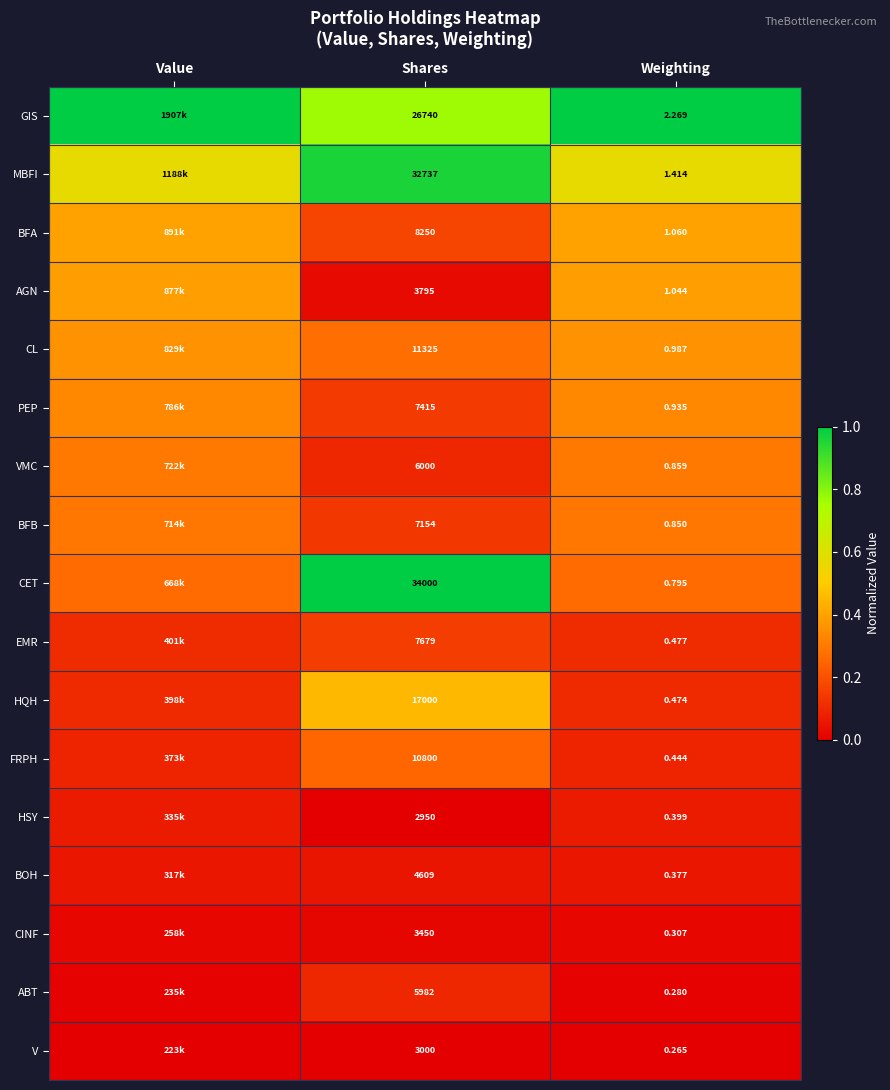

How many series are shown in this chart?

17